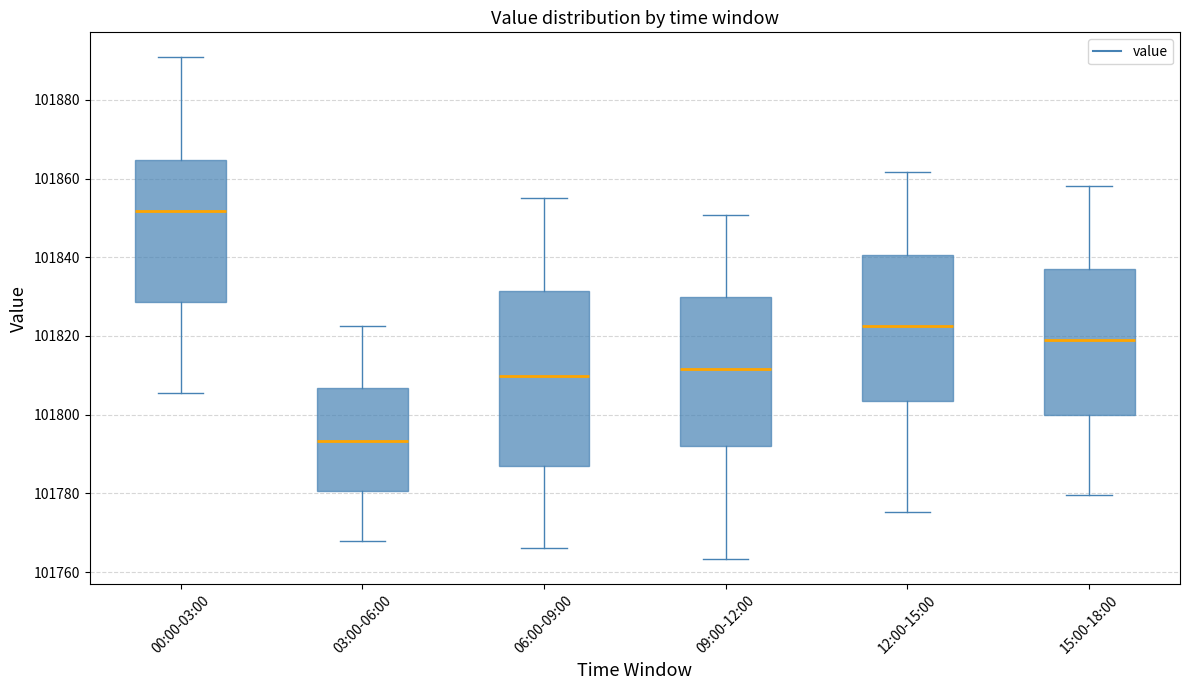

Reading left to right, read every box against the y-axis: the position of its median line, the range the box covers, and the ends of its whiskers. The values are not printed on the chart, so give them approximately, as read against the axis.

00:00-03:00: median 101852, box 101828 to 101864, whiskers 101806 to 101890
03:00-06:00: median 101794, box 101780 to 101806, whiskers 101768 to 101822
06:00-09:00: median 101810, box 101786 to 101832, whiskers 101766 to 101856
09:00-12:00: median 101812, box 101792 to 101830, whiskers 101764 to 101850
12:00-15:00: median 101822, box 101804 to 101840, whiskers 101776 to 101862
15:00-18:00: median 101818, box 101800 to 101838, whiskers 101780 to 101858